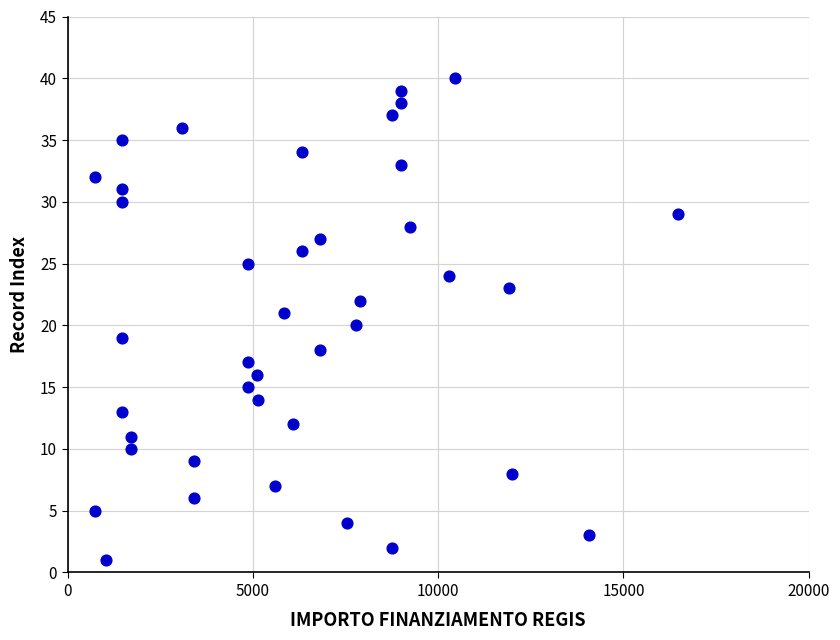

What is the range of X values (max minus min)?

15735